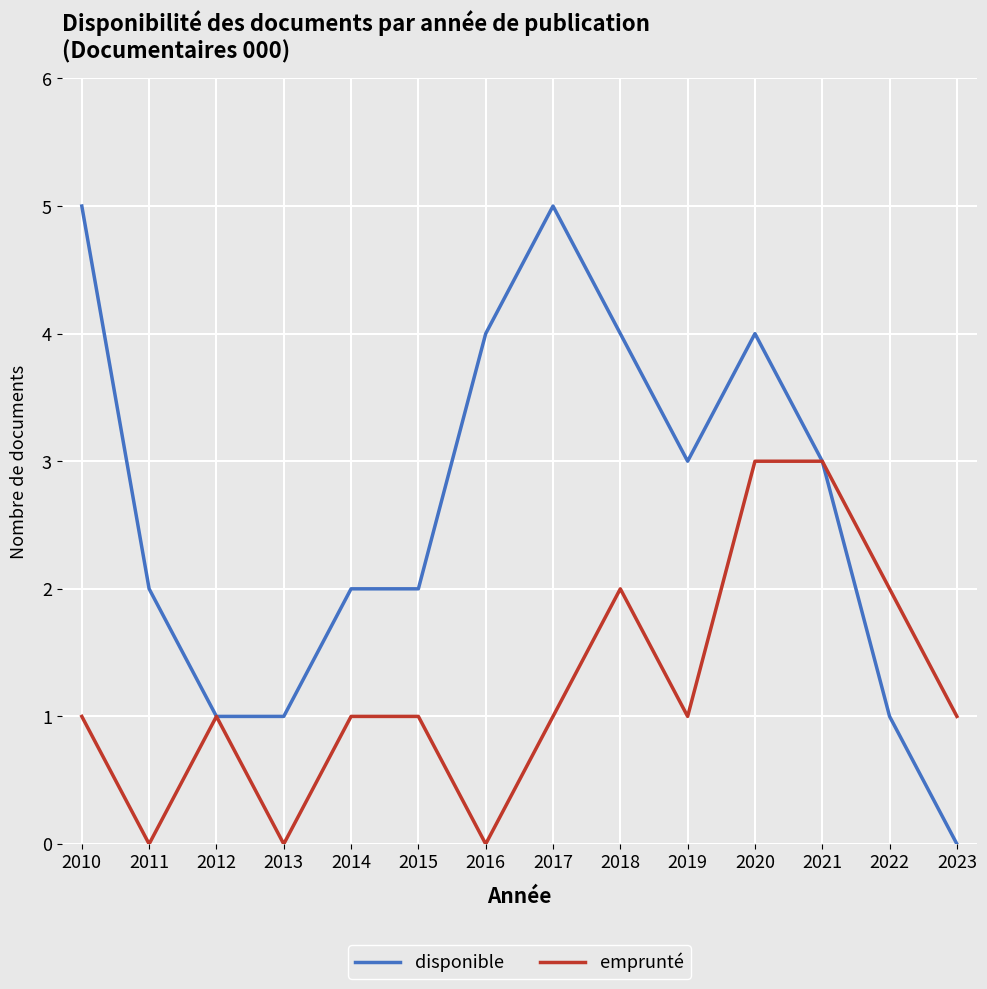

Which series has the largest range (max minus min)?

disponible